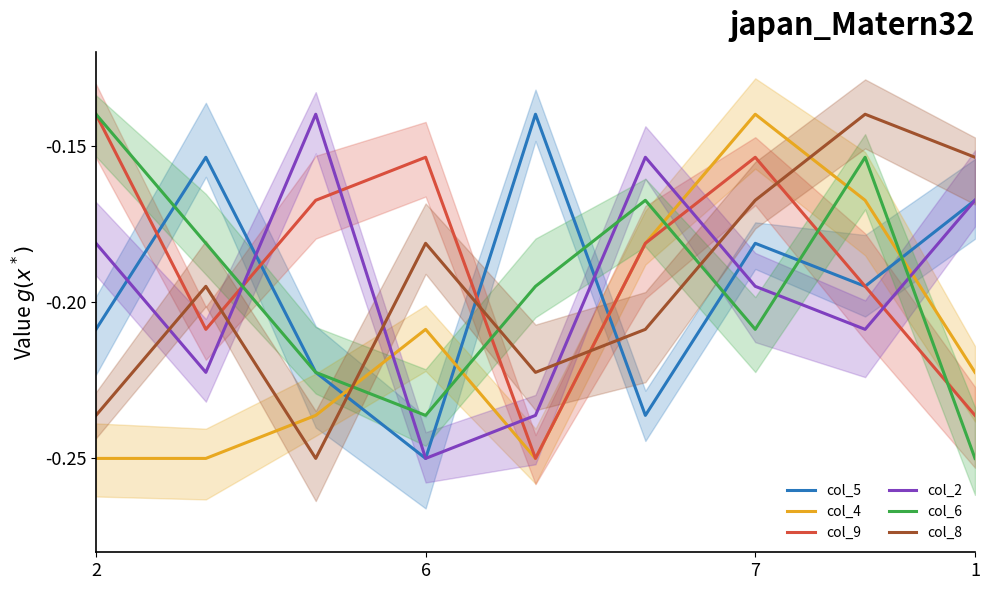

The value of col_8 at 5 is -0.2. True or false?

True